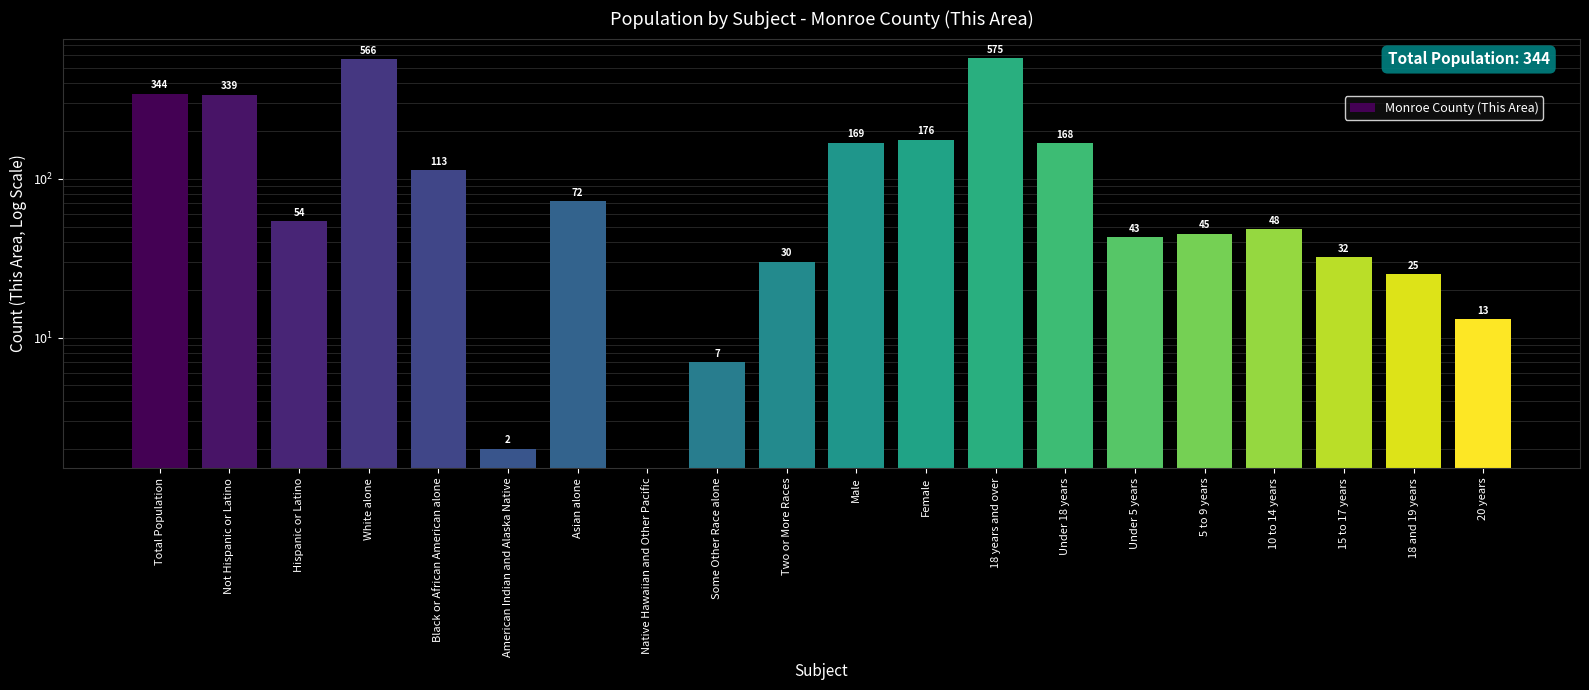

What is the greatest value displayed?

575